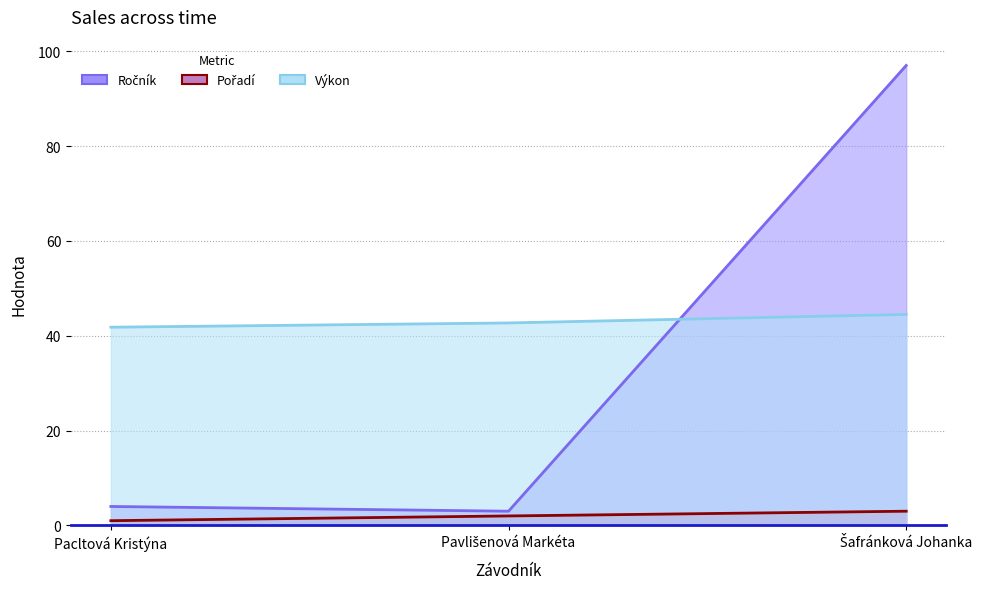

Reading left to right, extract all data points from this chart.

Ročník: 4.0	3.0	97.0
Pořadí: 1.0	2.0	3.0
Výkon: 41.8	42.7	44.5